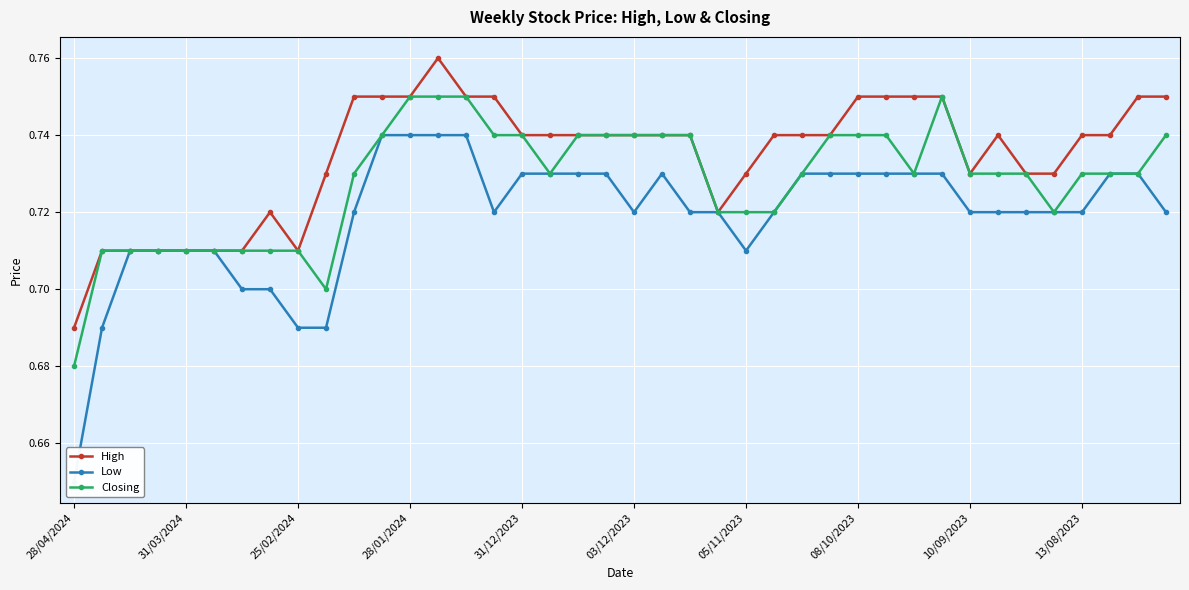

Which series has the largest total across all categories?

High